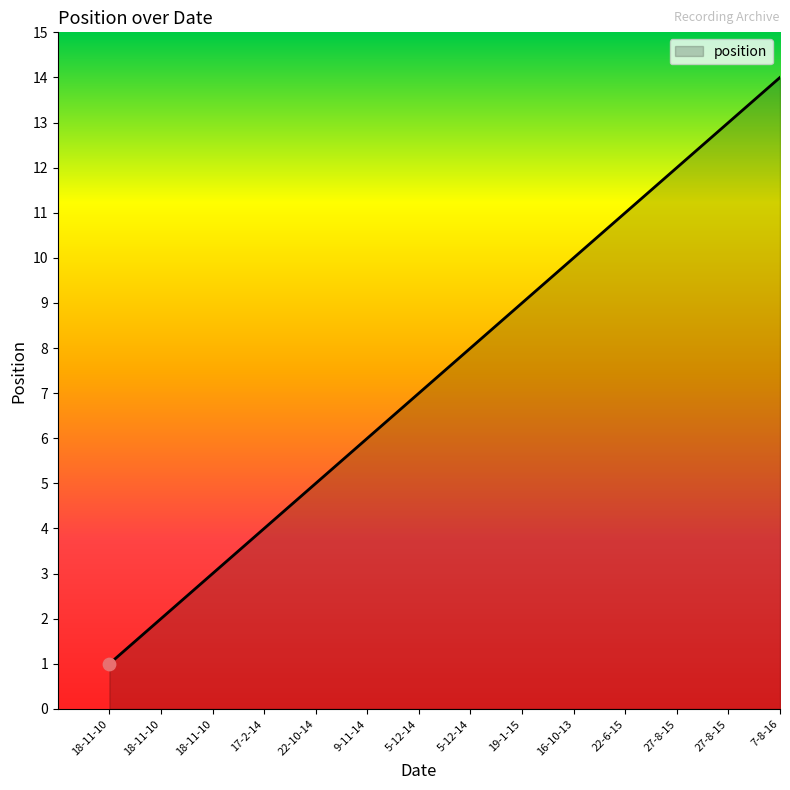

What is the change in value from 22-10-14 to 9-11-14?

+1